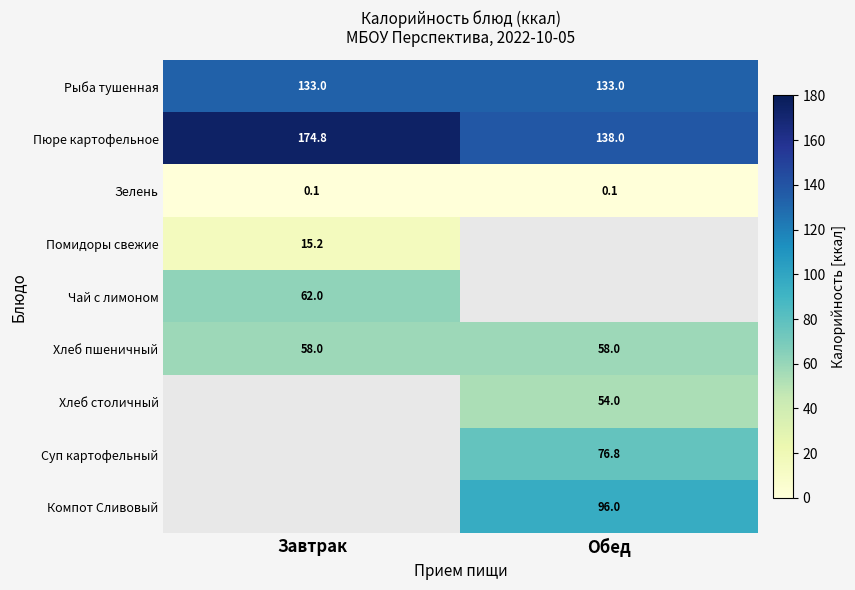

What is the highest value of the Хлеб пшеничный series?

58.0